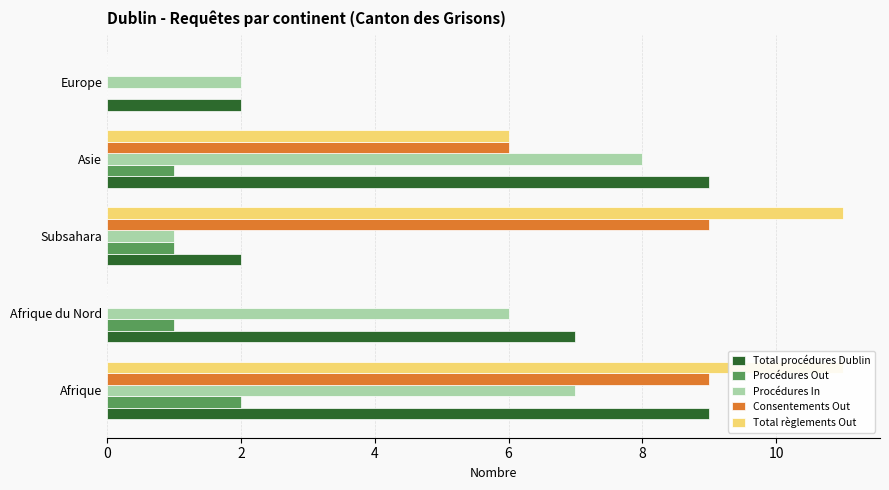

How many Consentements Out values are between 0 and 9?

5